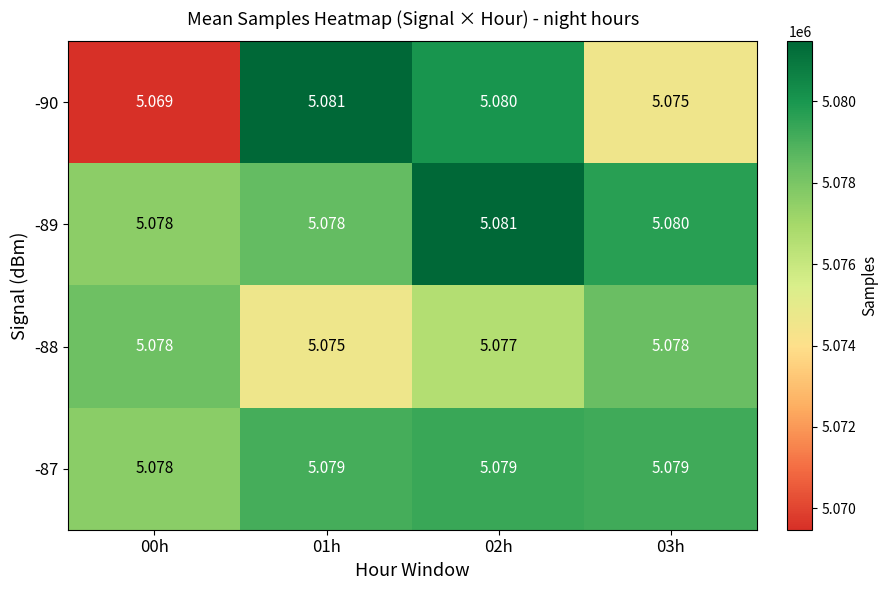

What is the total value across all series at 00h?

20.3